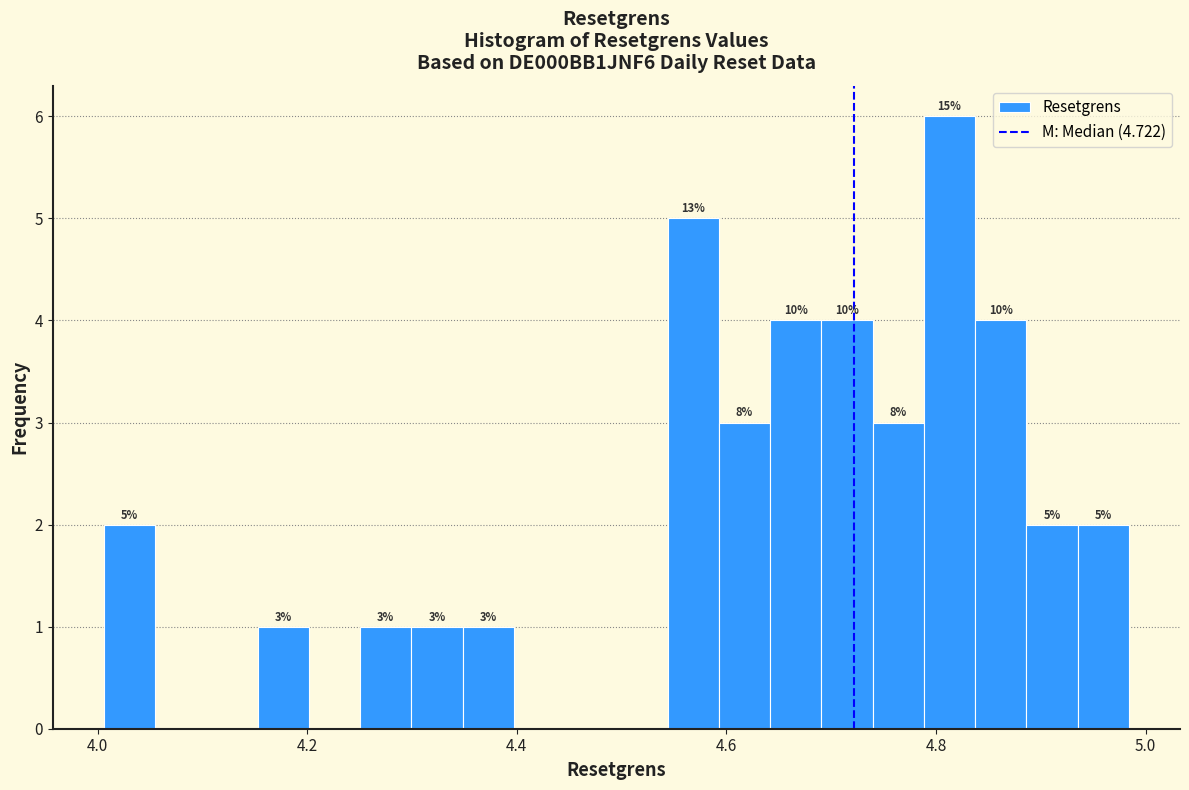

Read against the x-axis, roughly where is the centre of the tallest bar?

4.82